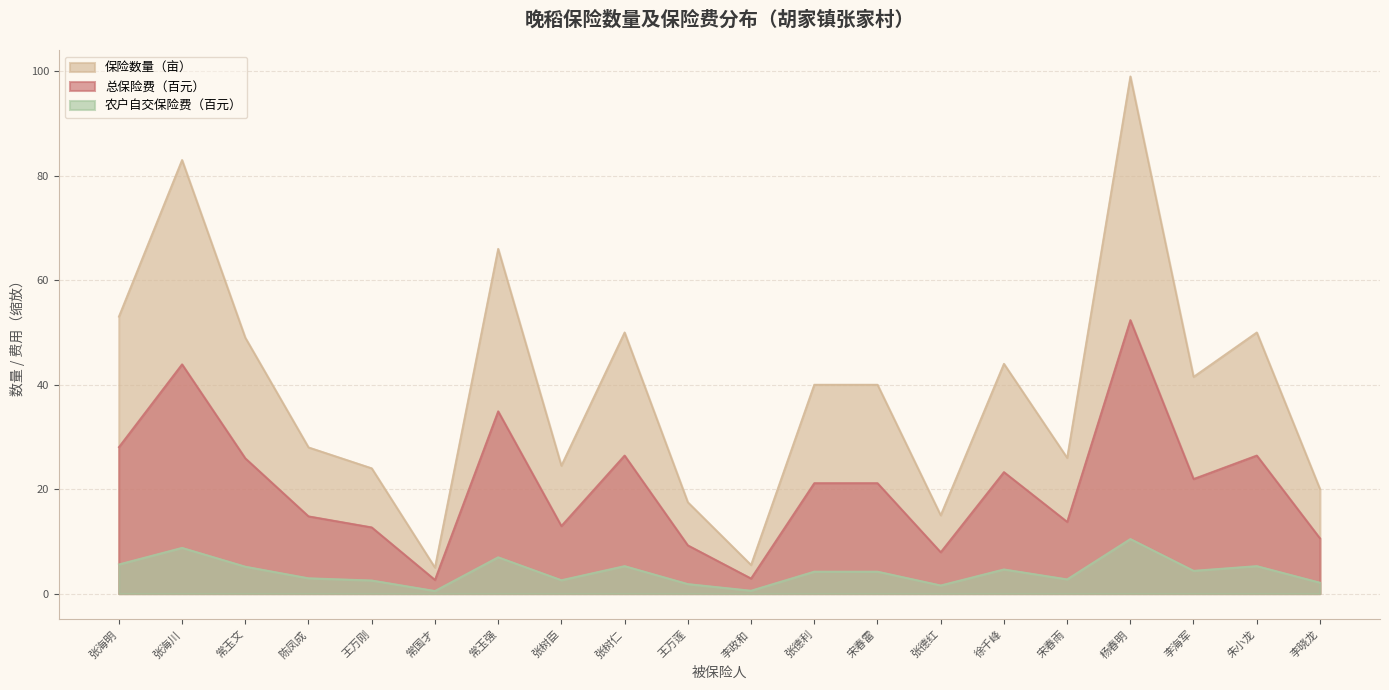

Is the value of 总保险费（元） at 张树臣 greater than the value of 保险数量（亩） at 张树仁?

No